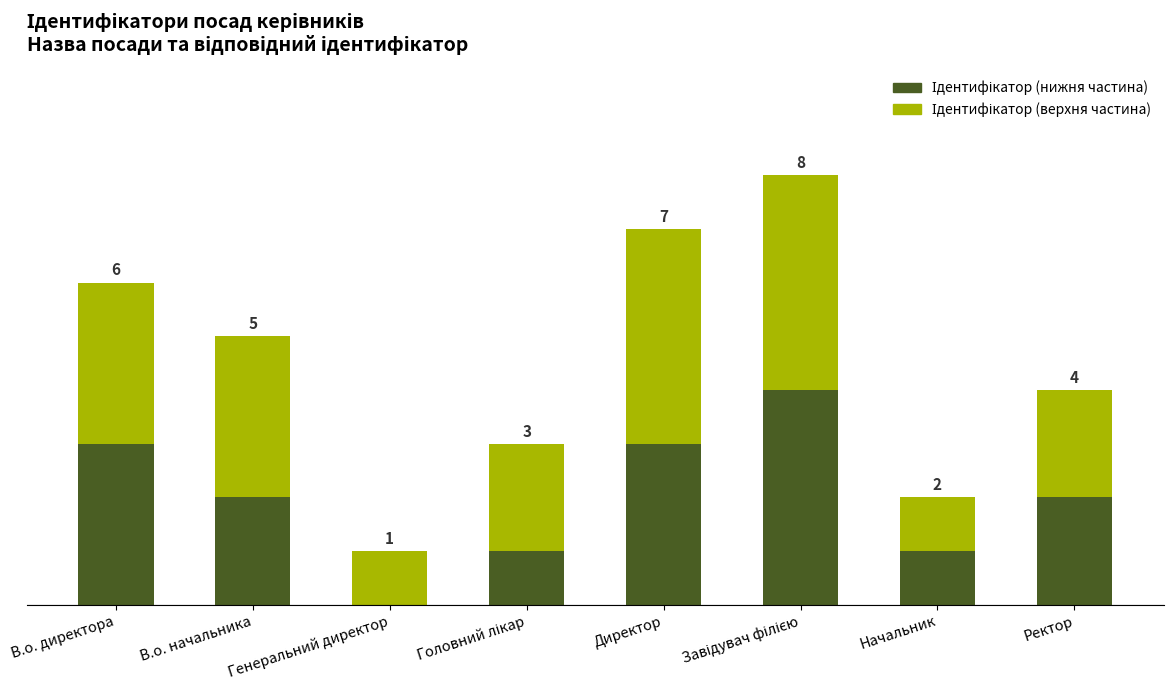

Are the bars grouped side by side (vs. stacked)?

No